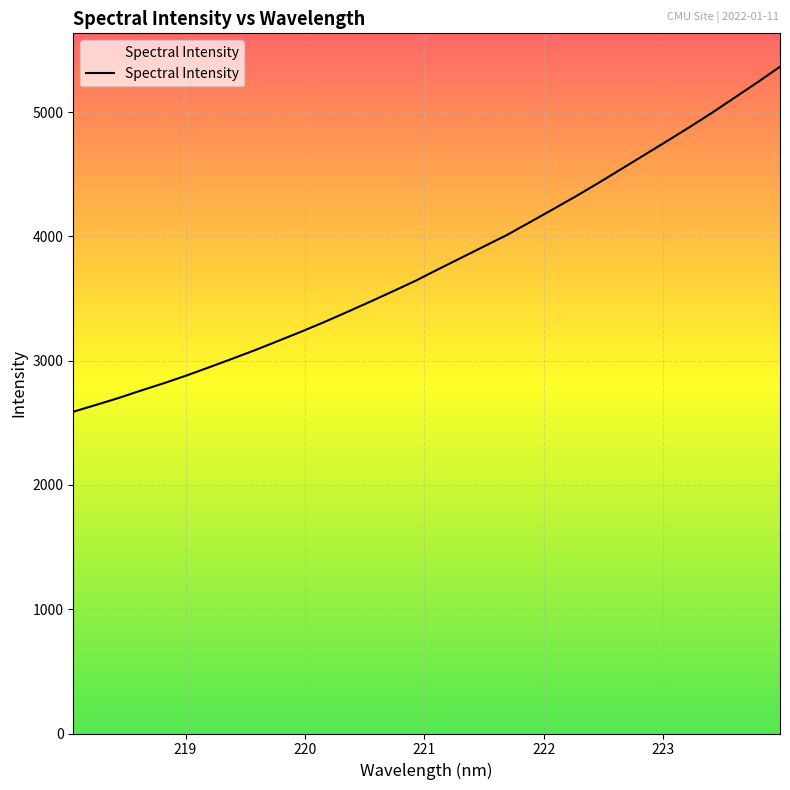

Reading left to right, transcribe all the data shown in this chart.

218.0596=2589.5	218.2508=2644.5	218.442=2700.7	218.6332=2761.9	218.8244=2820.6	219.0156=2883.4	219.2067=2950.3	219.3979=3018.1	219.589=3087.6	219.7801=3160.8	219.9712=3234.4	220.1623=3311.2	220.3533=3391.9	220.5444=3473.9	220.7354=3557.8	220.9264=3642.8	221.1174=3736.3	221.3083=3827.7	221.4993=3919.2	221.6902=4010.7	221.8812=4112.6	222.0721=4215.6	222.263=4319.3	222.4538=4427.3	222.6447=4539.4	222.8355=4650.8	223.0264=4763.0	223.2172=4876.5	223.408=4993.7	223.5987=5116.2	223.7895=5239.1	223.9802=5366.3